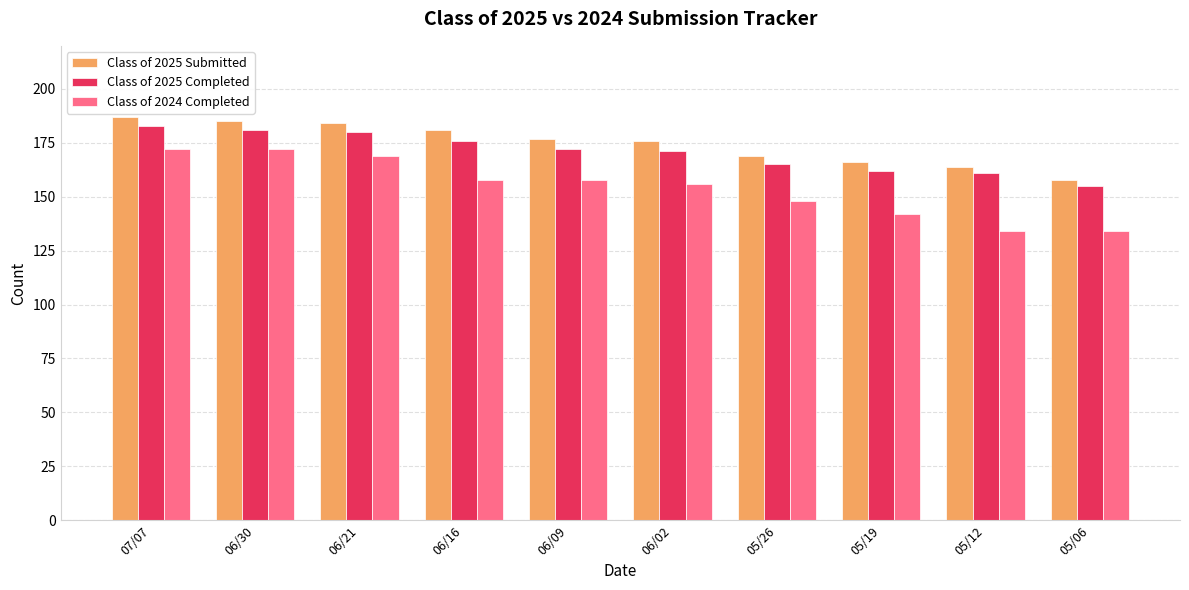

What position from the left is 05/26?

7